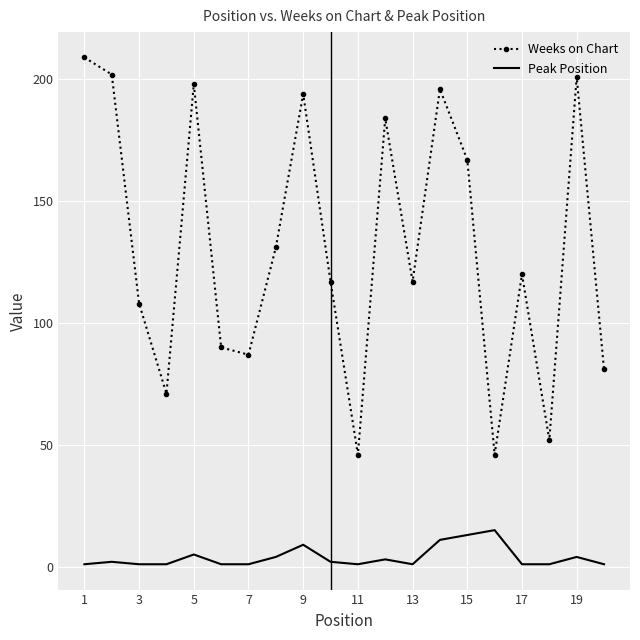

What are all the series names shown in the legend?

Weeks on Chart, Peak Position